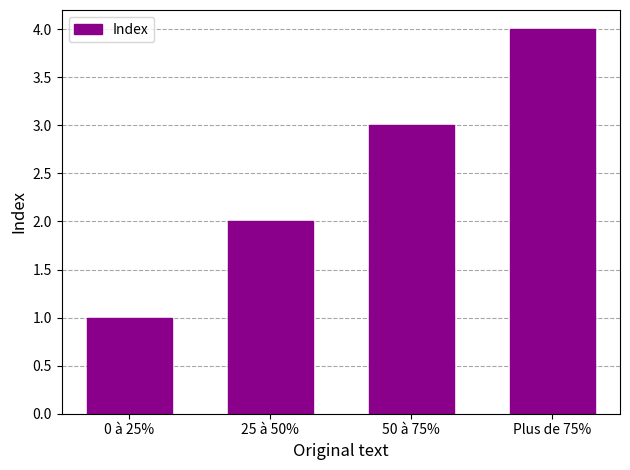

The value at Plus de 75% is 6. True or false?

False